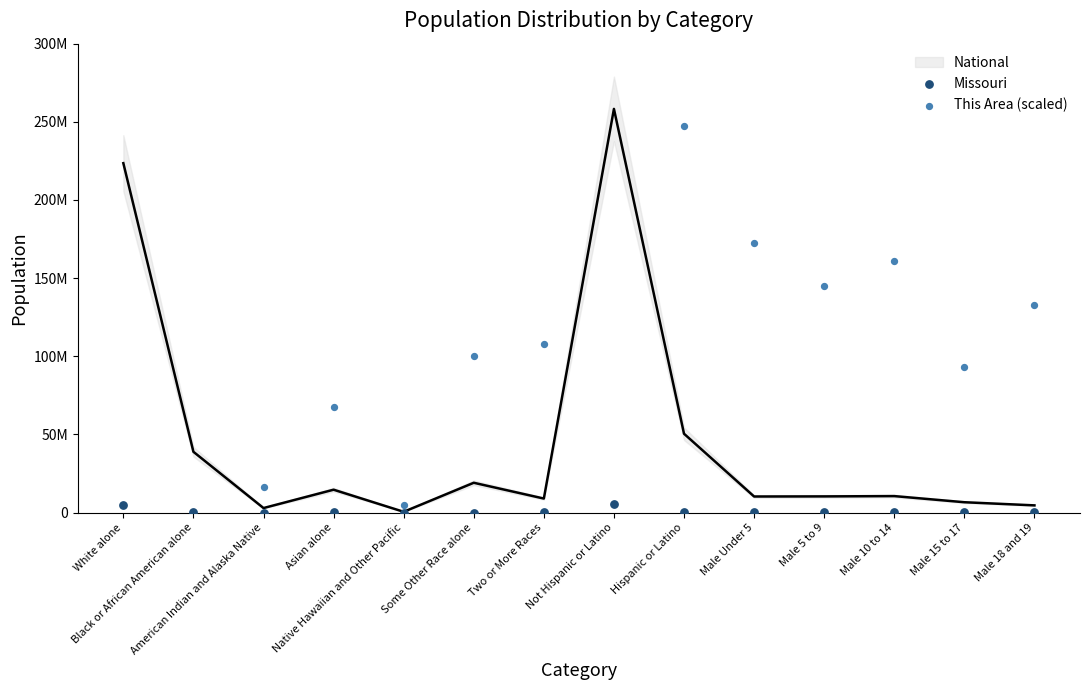

What is the total value across all series at Male 5 to 9?

145279591